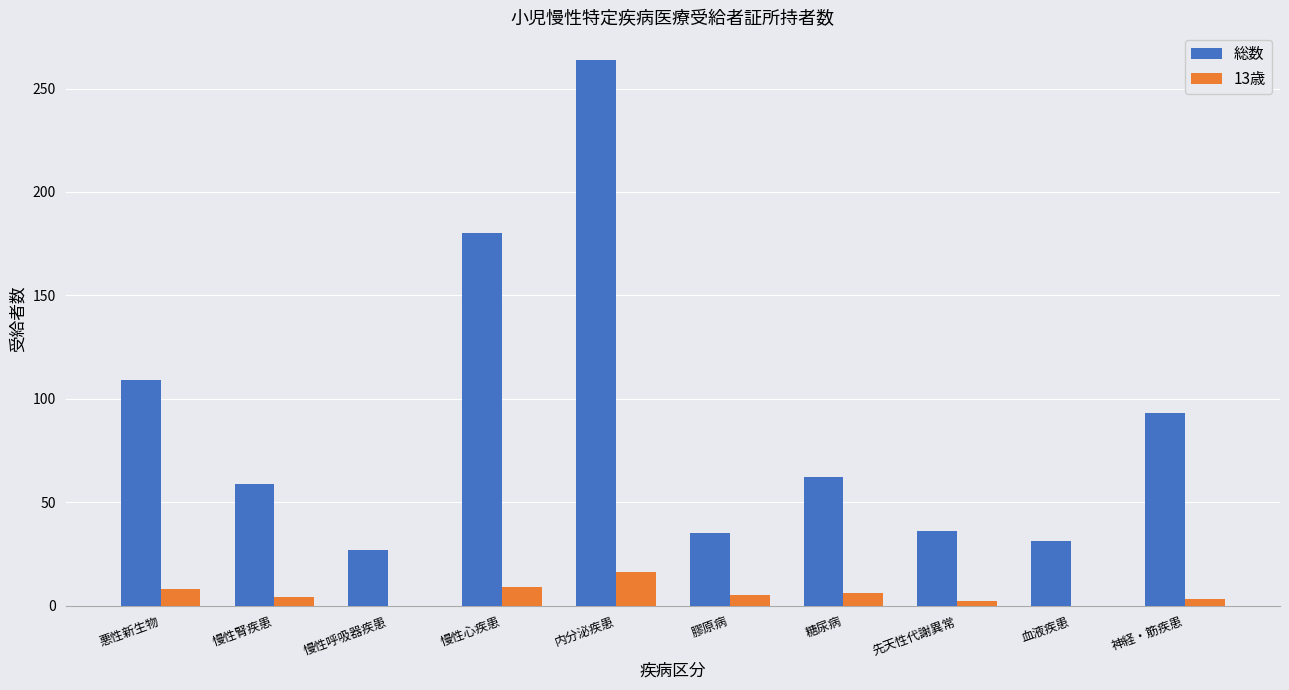

Where does the 総数 series first go above 62?

悪性新生物